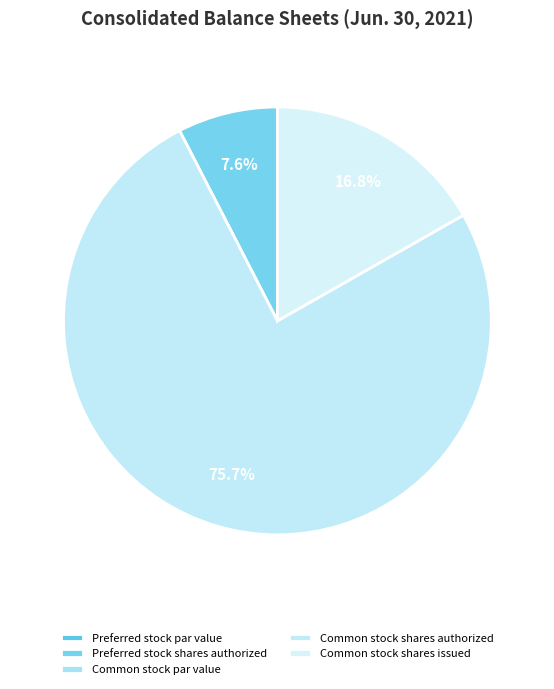

What percentage is NOT represented by Common stock par value?

100.0%